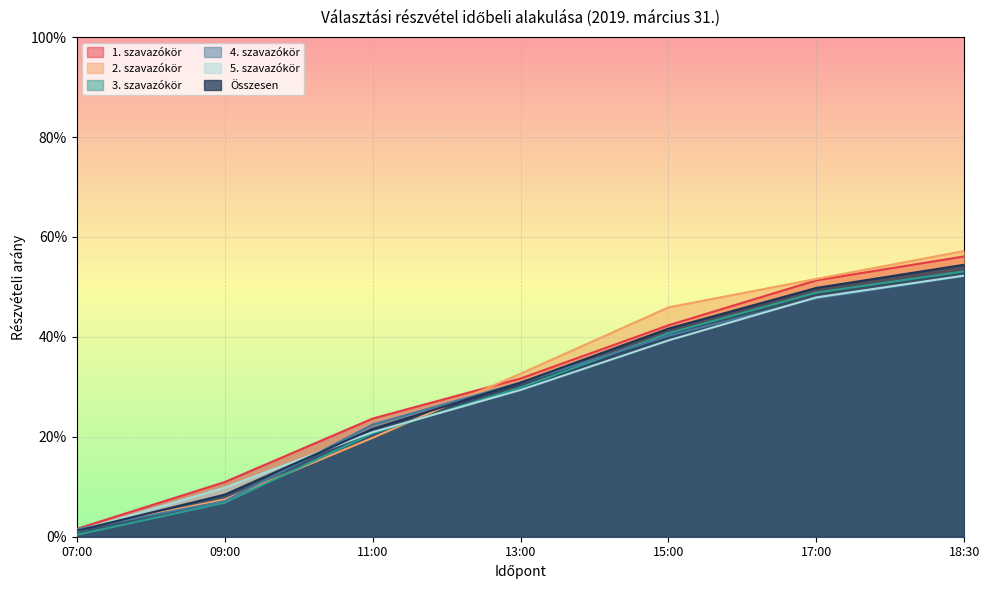

At how many categories does at least one series exceed 0?

7